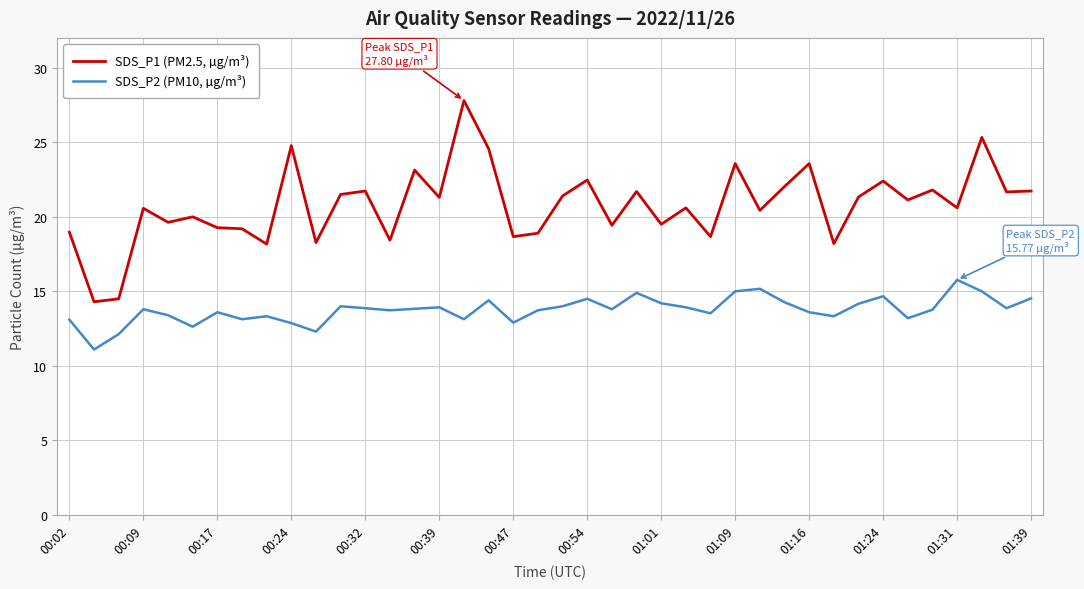

List the series in order of their peak value, lowest first.

SDS_P2 (PM10, µg/m³), SDS_P1 (PM2.5, µg/m³)